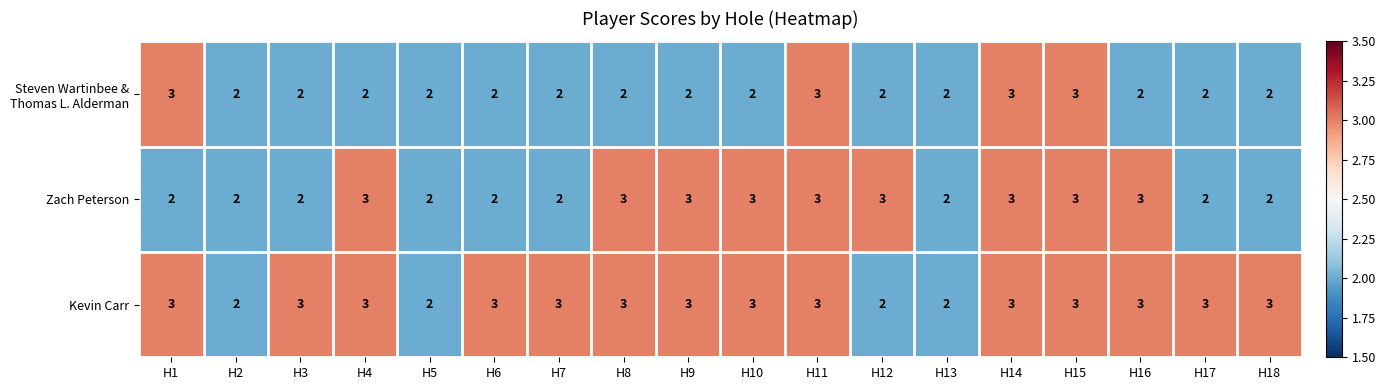

Which series changed the most between H7 and H16?

Zach Peterson